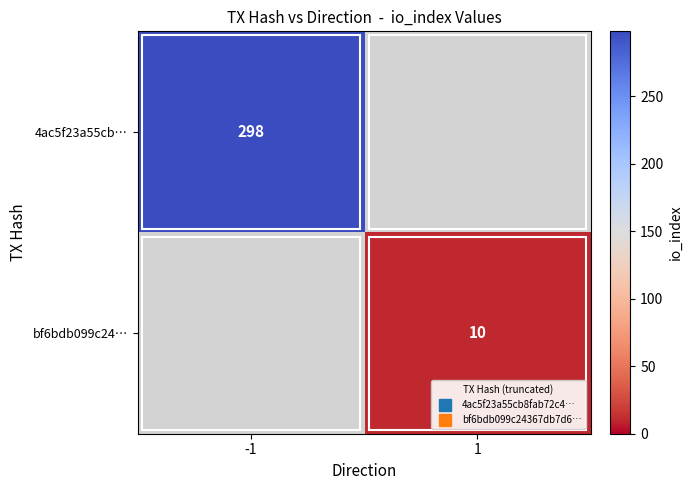

Between -1 and 1, which series saw the biggest shift?

4ac5f23a55cb…